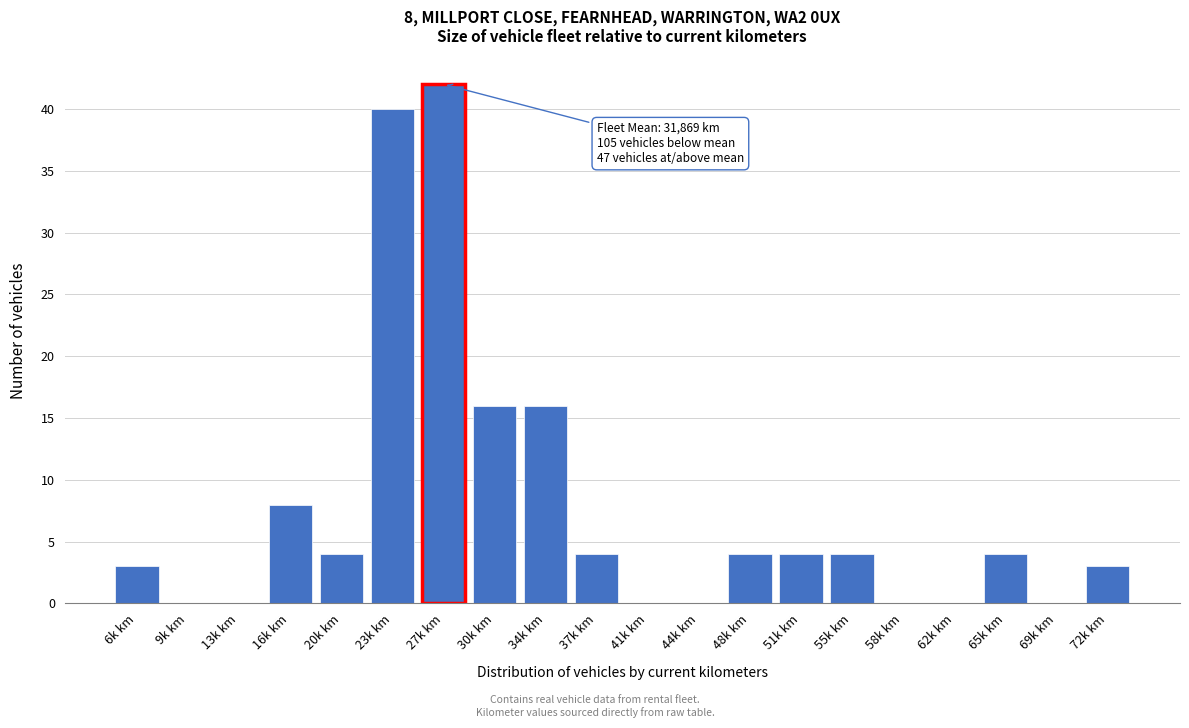

Reading left to right, list all the values displayed in this chart.

6k km=3	9k km=0	13k km=0	16k km=8	20k km=4	23k km=40	27k km=42	30k km=16	34k km=16	37k km=4	41k km=0	44k km=0	48k km=4	51k km=4	55k km=4	58k km=0	62k km=0	65k km=4	69k km=0	72k km=3